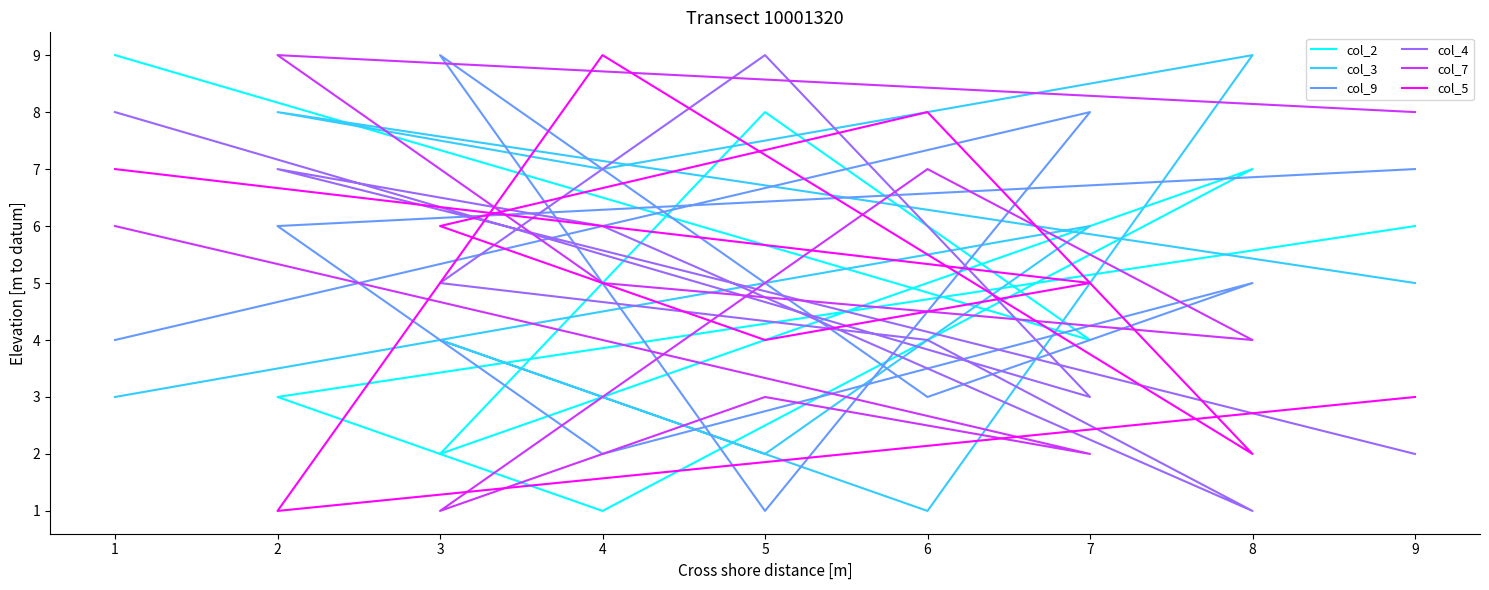

Is it true that col_7 equals 12 at 6?

False